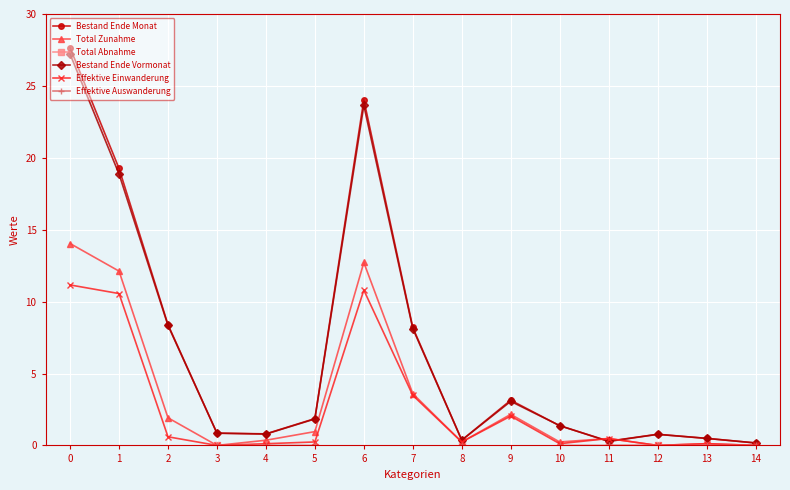

How many values in the Total Zunahme series exceed 0?

12